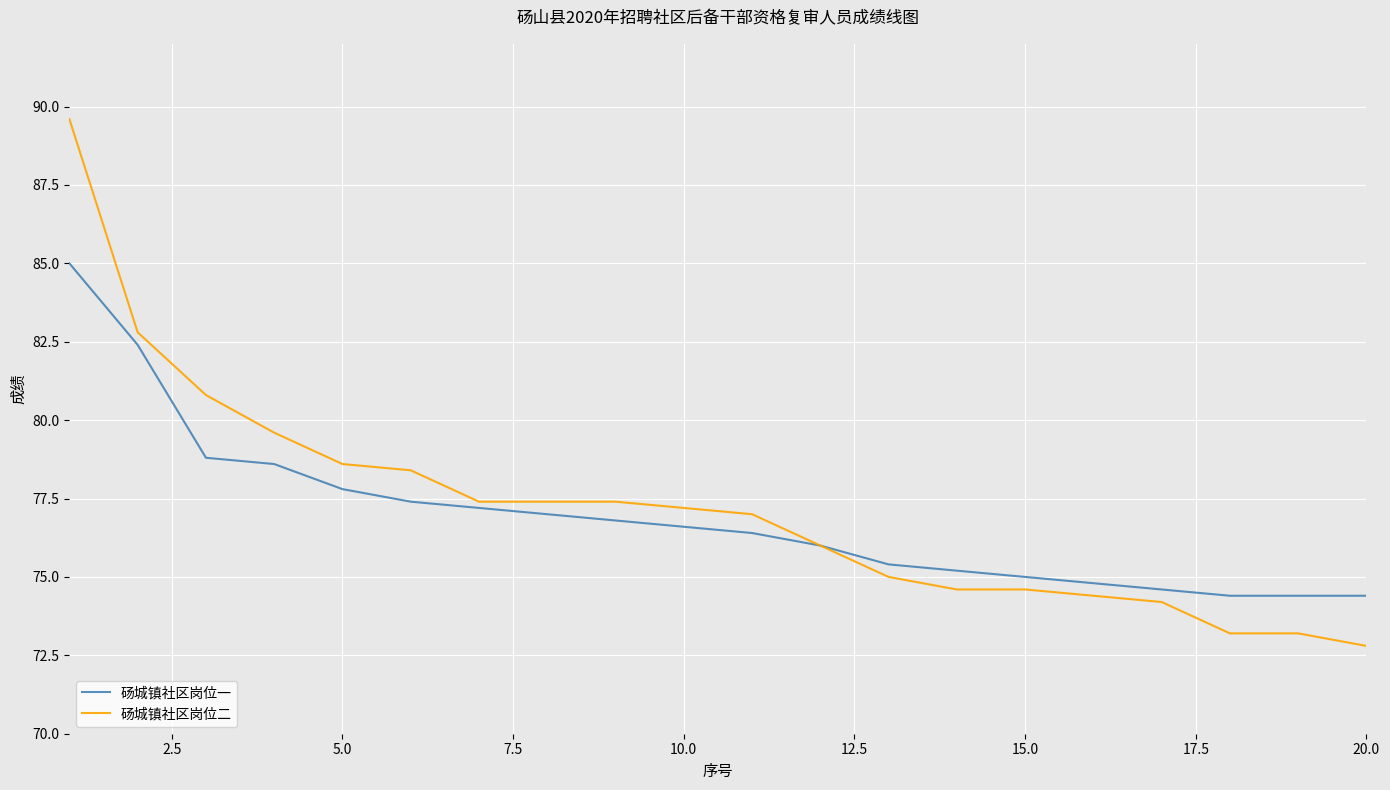

What are all the series names shown in the legend?

砀城镇社区岗位一, 砀城镇社区岗位二